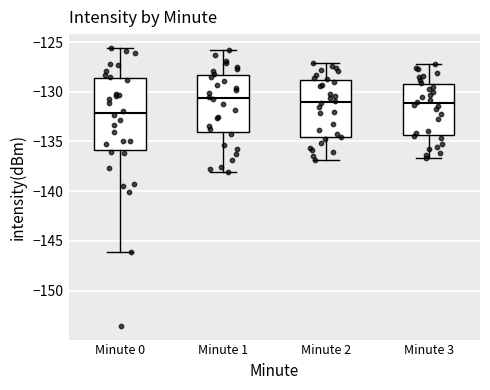

Reading left to right, transcribe this box plot: for each box, give where its median line is, the range the box spans, and where its two whiskers end, as read against the y-axis. The values are not printed on the chart, so give them approximately, as read against the axis.

Minute 0: median -132.0, box -136.0 to -128.5, whiskers -146.0 to -125.5
Minute 1: median -130.5, box -134.0 to -128.5, whiskers -138.0 to -126.0
Minute 2: median -131.0, box -134.5 to -129.0, whiskers -137.0 to -127.0
Minute 3: median -131.0, box -134.5 to -129.0, whiskers -136.5 to -127.0